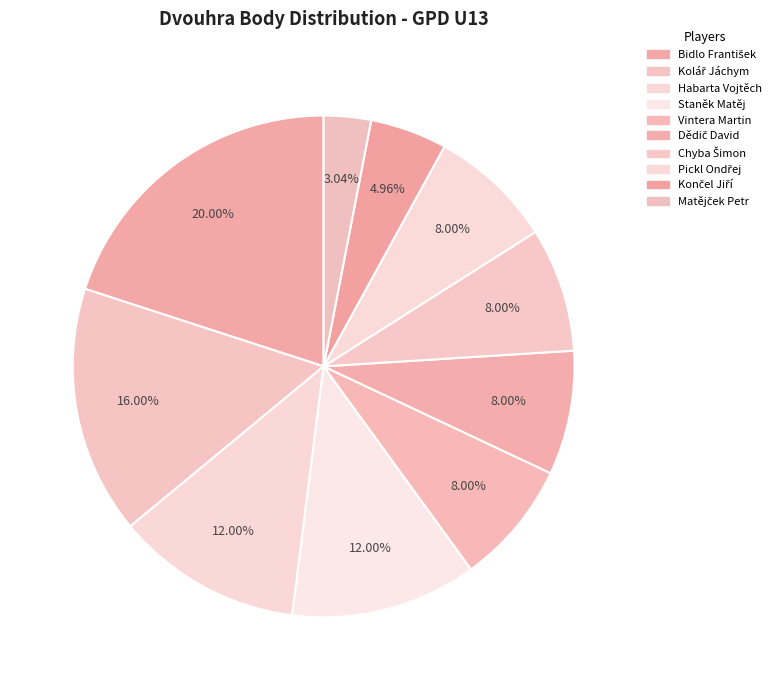

What is the largest slice in the pie chart?

Bidlo František